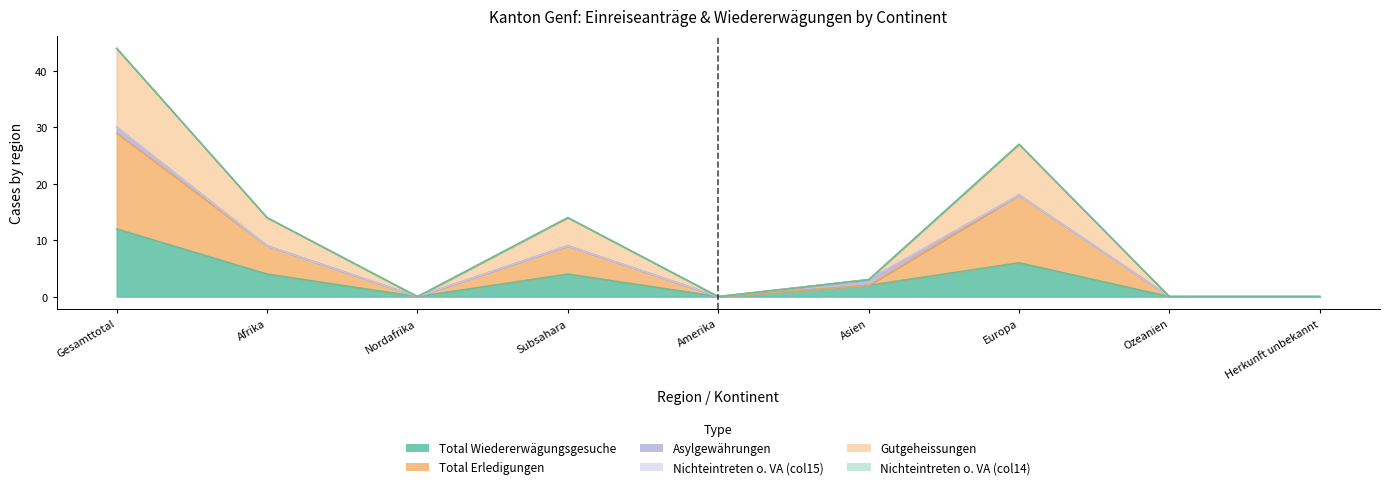

What is the label of the 4th point from the right?

Asien